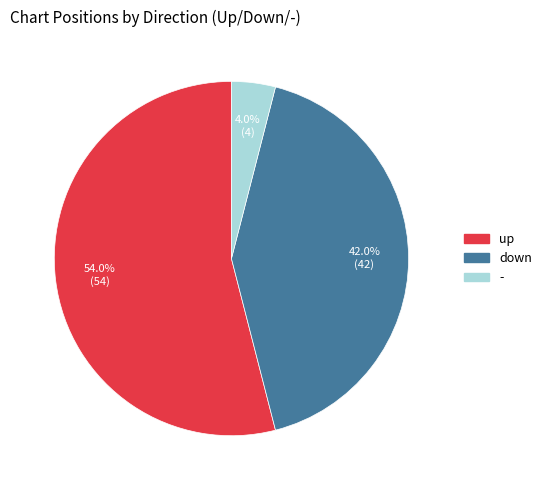

What percentage is the up slice, to the nearest percent?

54%